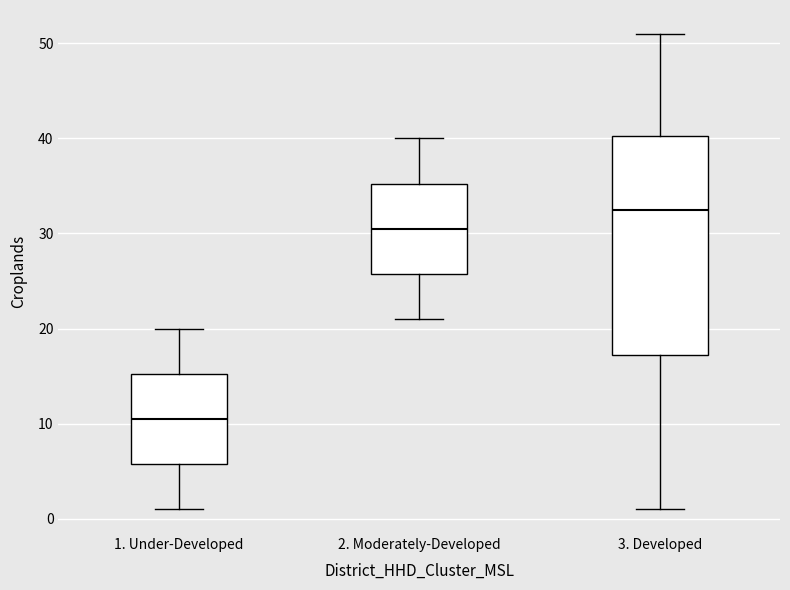

Reading left to right, transcribe this box plot: for each box, give where its median line is, the range the box spans, and where its two whiskers end, as read against the y-axis. The values are not printed on the chart, so give them approximately, as read against the axis.

1. Under-Developed: median 11, box 6 to 15, whiskers 1 to 20
2. Moderately-Developed: median 31, box 26 to 35, whiskers 21 to 40
3. Developed: median 33, box 17 to 40, whiskers 1 to 51